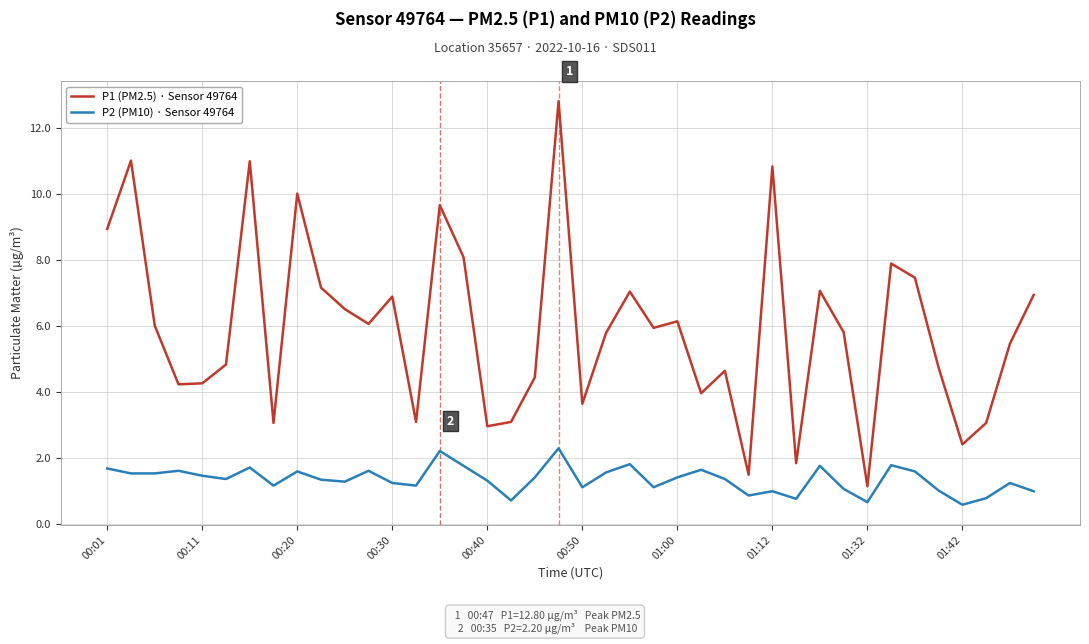

List the series in order of their overall mean, lowest first.

P2 (PM10) · Sensor 49764, P1 (PM2.5) · Sensor 49764